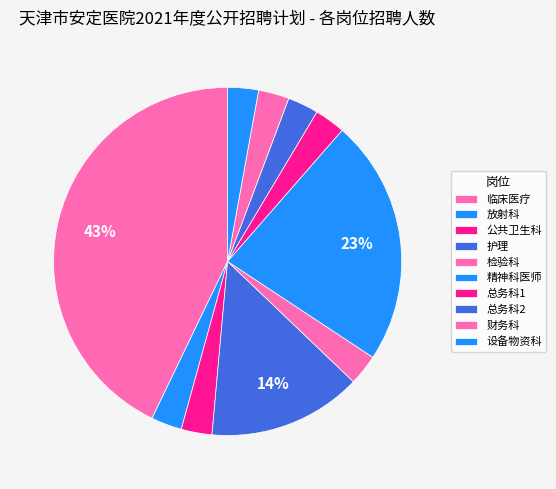

How many slices are in this pie chart?

10